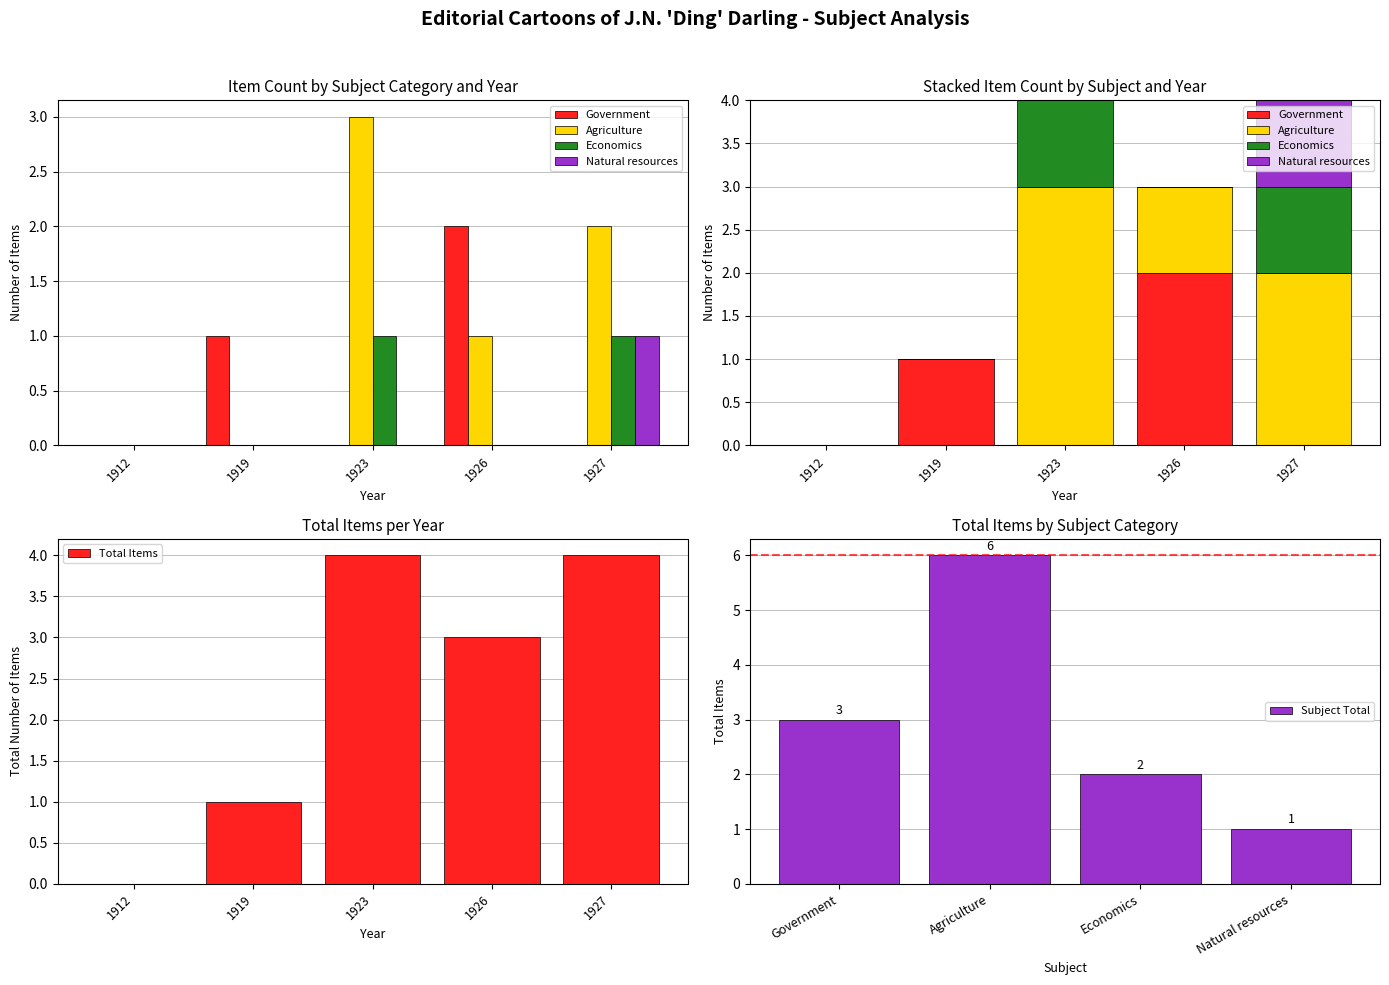

Read the Natural resources value at 1927.

1